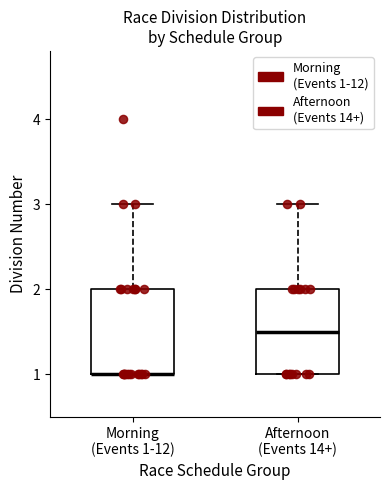

Where is the upper edge of the box for Morning (Events 1-12) on the y-axis? The values are not printed on the chart, so give them approximately, as read against the axis.

2.0